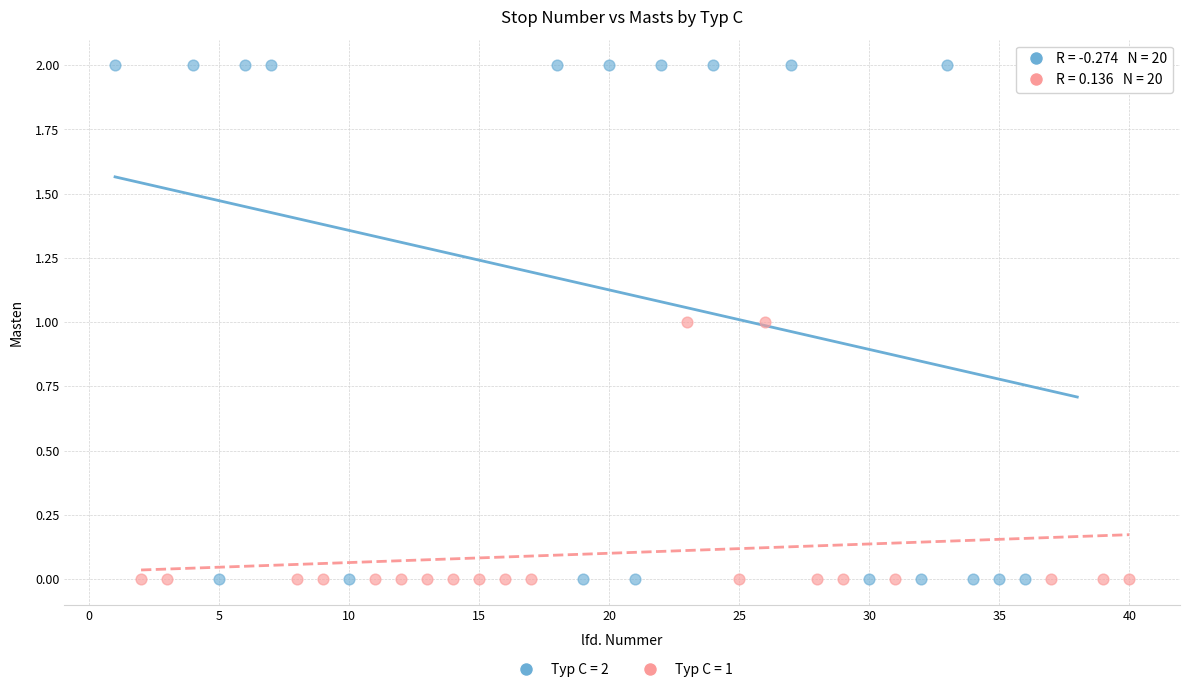

Which series reaches the maximum Y coordinate?

Typ C = 2